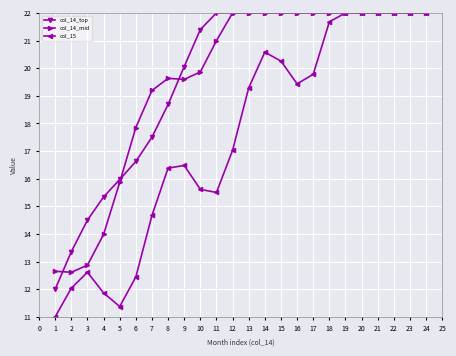

What is the value of the col_14_top point at the 3rd from the left?

14.5